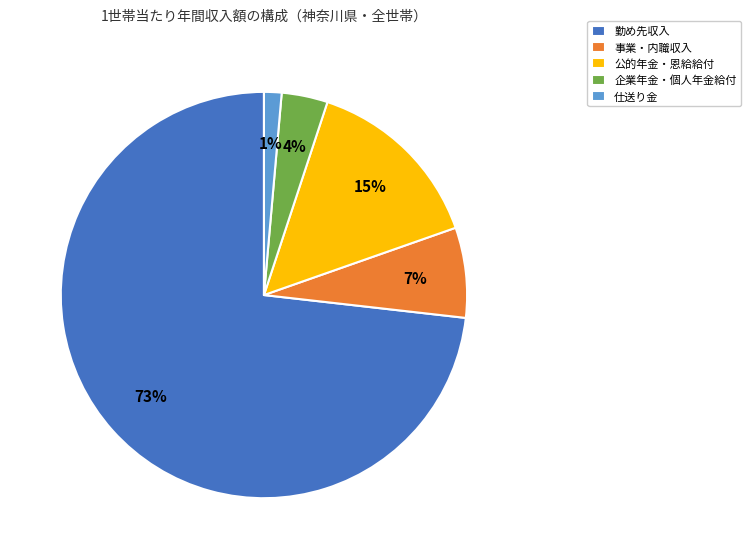

To the nearest percent, what percentage of the pie is 勤め先収入?

73%